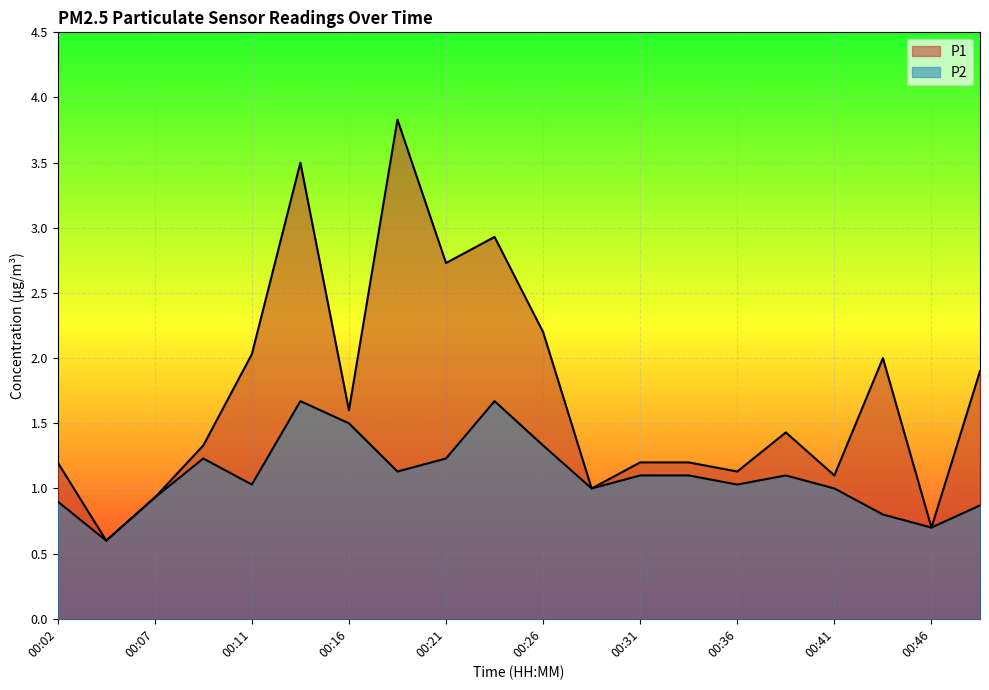

Between 00:04 and 00:14, which series saw the biggest shift?

P1